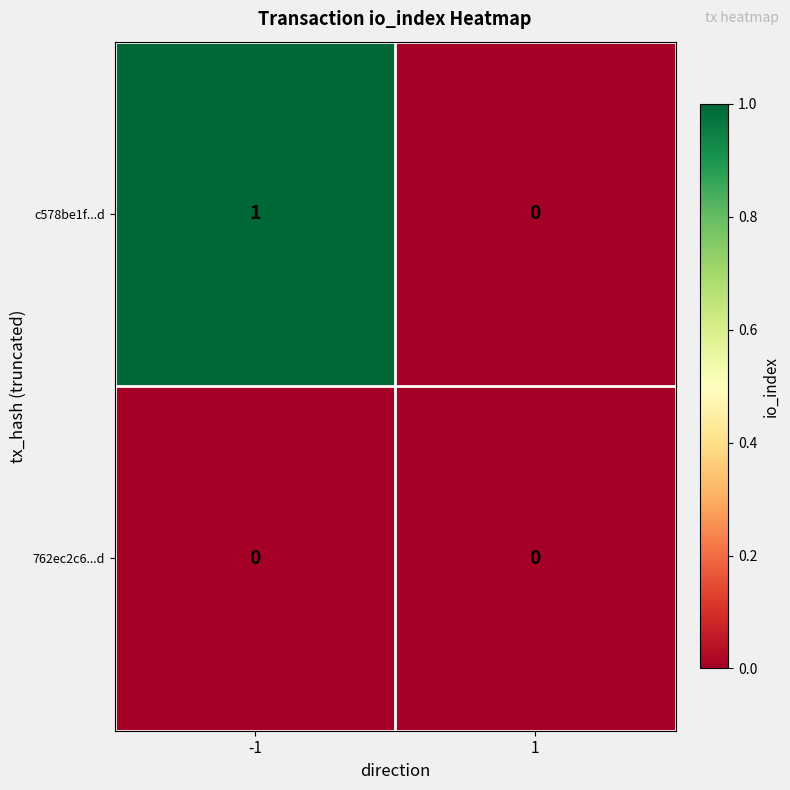

What is the total value across all series at -1?

1